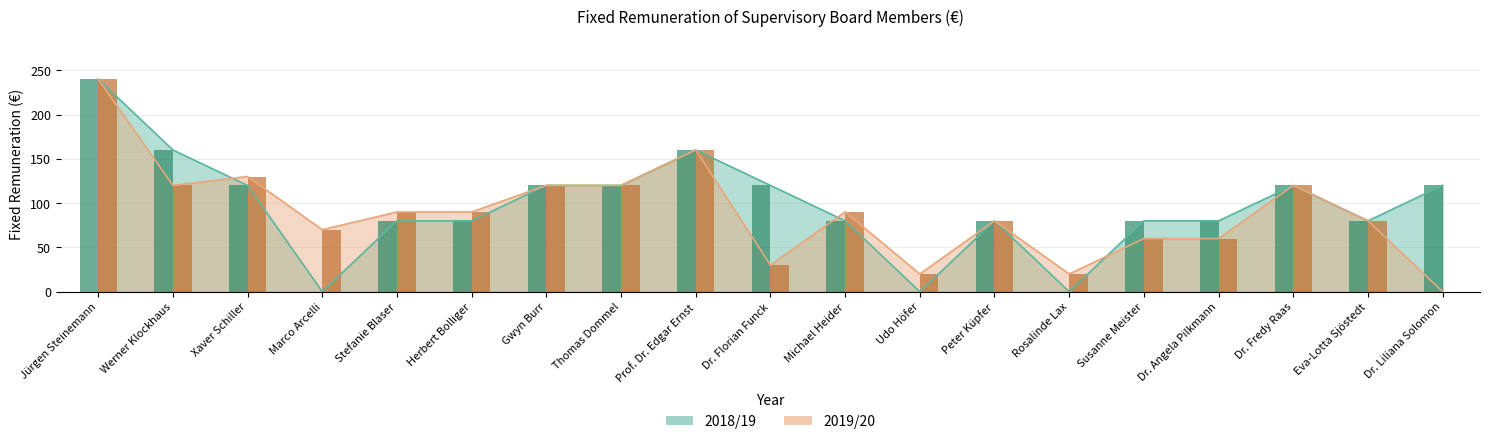

How many bars are there in each group?

2